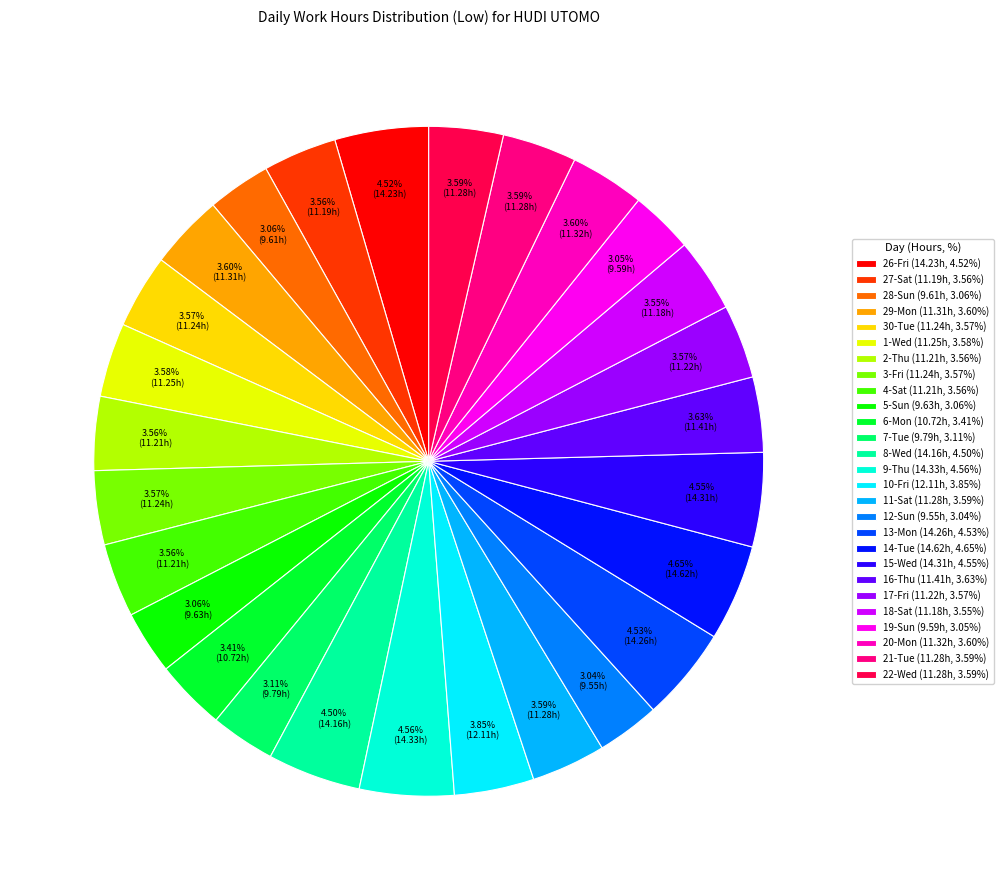

To the nearest percent, what is the difference between the largest and smallest slice percentages?

2%